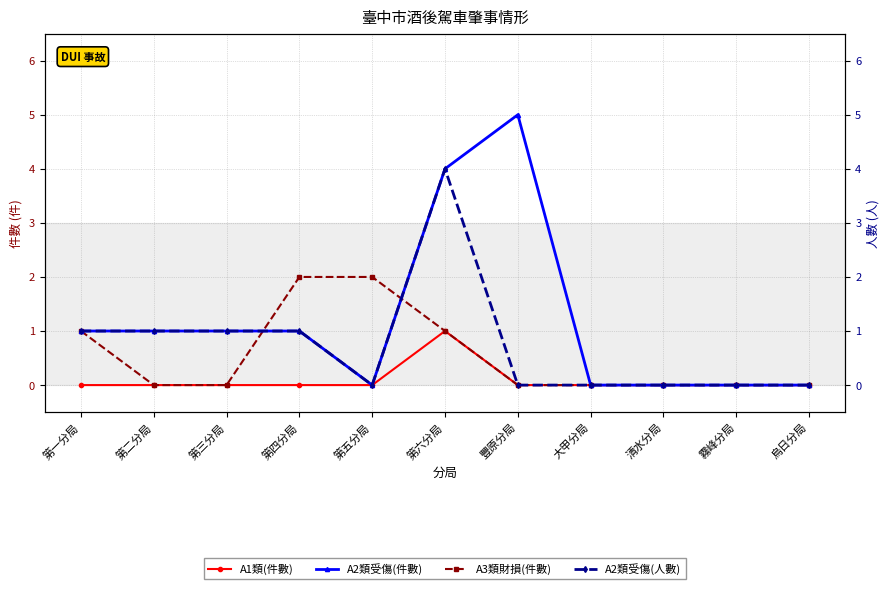

Does the chart have visible grid lines?

Yes